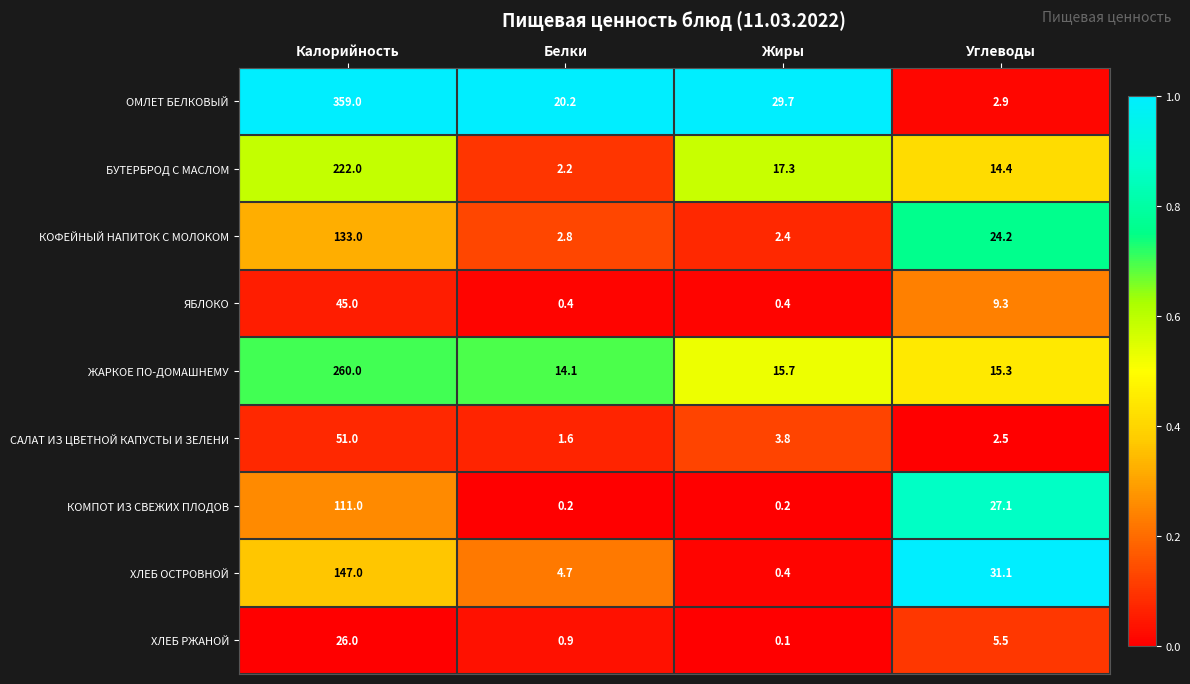

What is the total value across all series at Углеводы?

132.3